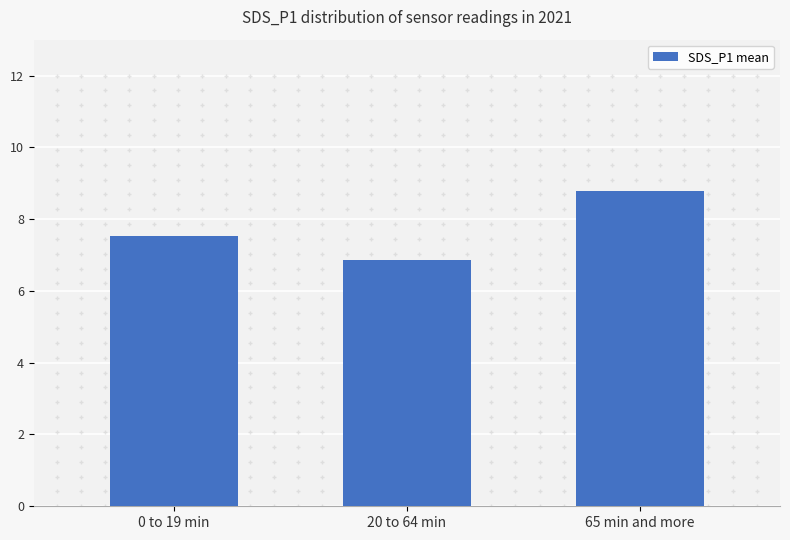

What is the sum of all values?

23.2